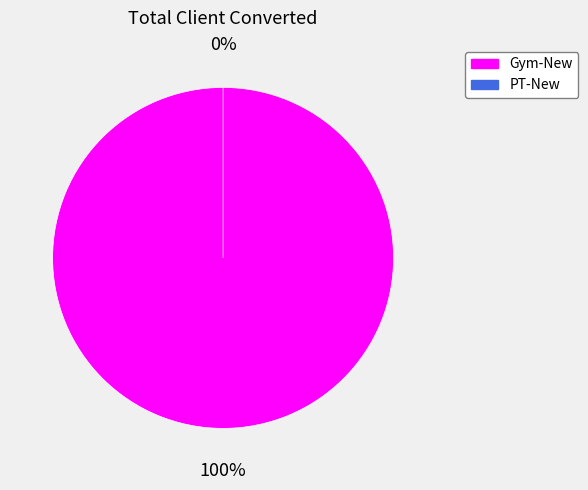

To the nearest percent, what is the difference between the largest and smallest slice percentages?

100%